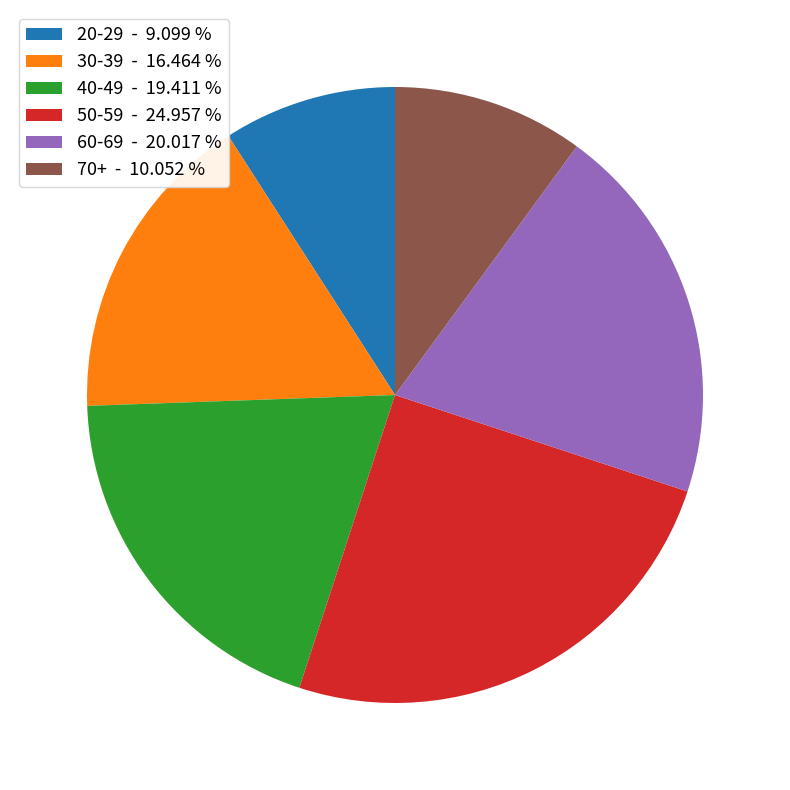

Rank the categories by value from highest to lowest.

50-59 - 24.957 %, 60-69 - 20.017 %, 40-49 - 19.411 %, 30-39 - 16.464 %, 70+ - 10.052 %, 20-29 - 9.099 %